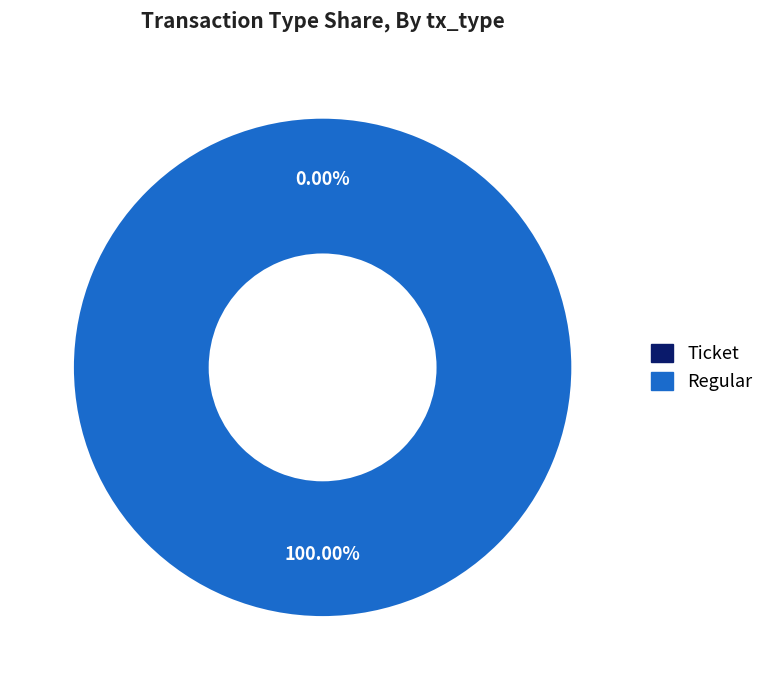

What is the majority slice?

Regular